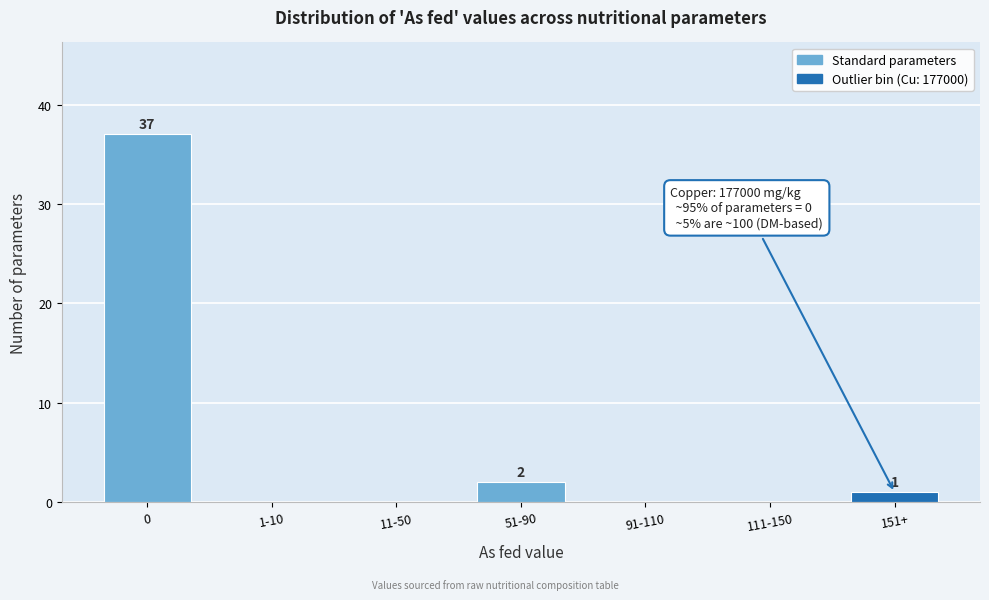

Reading right to left, transcribe all the data shown in this chart.

151+=1	111-150=0	91-110=0	51-90=2	11-50=0	1-10=0	0=37